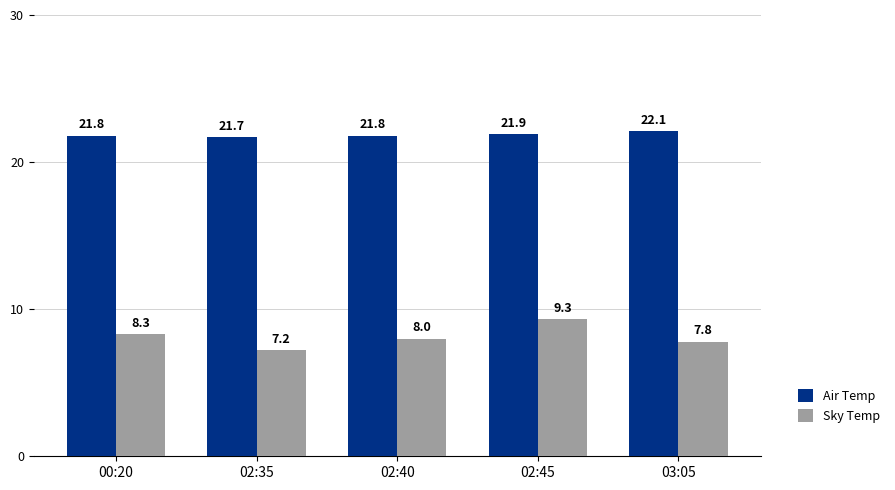

What is the difference between the highest and lowest values at 02:45?

12.6